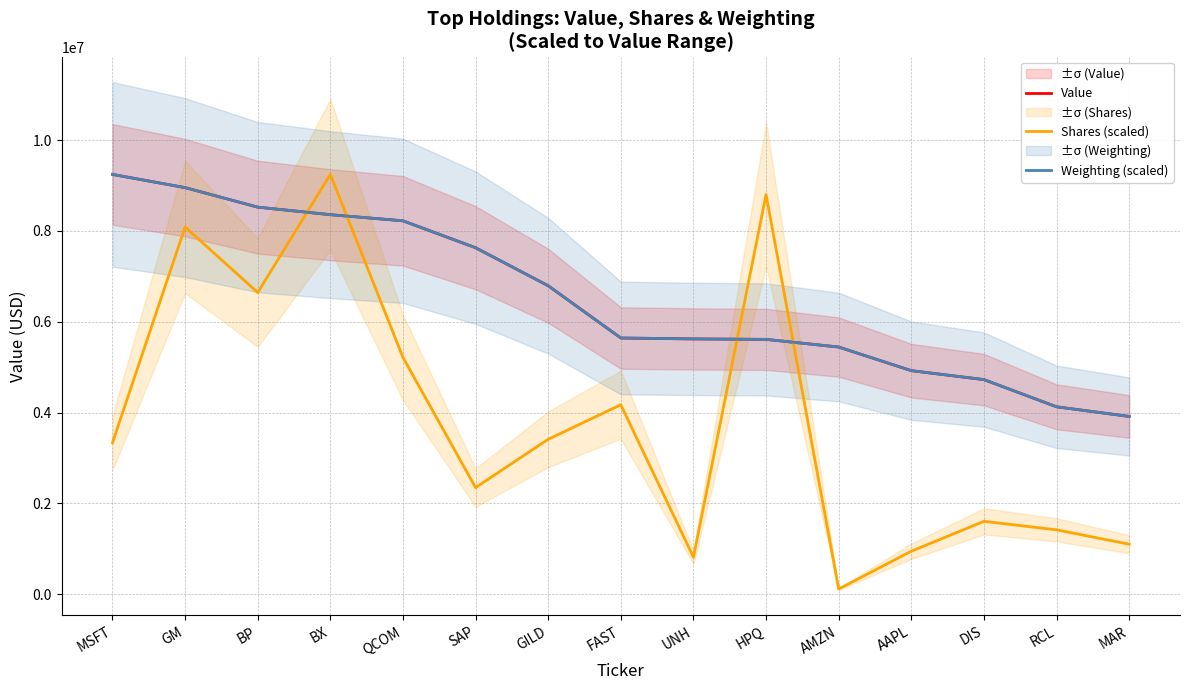

Rank the categories by Shares (scaled) value from lowest to highest.

AMZN, UNH, AAPL, MAR, RCL, DIS, SAP, MSFT, GILD, FAST, QCOM, BP, GM, HPQ, BX